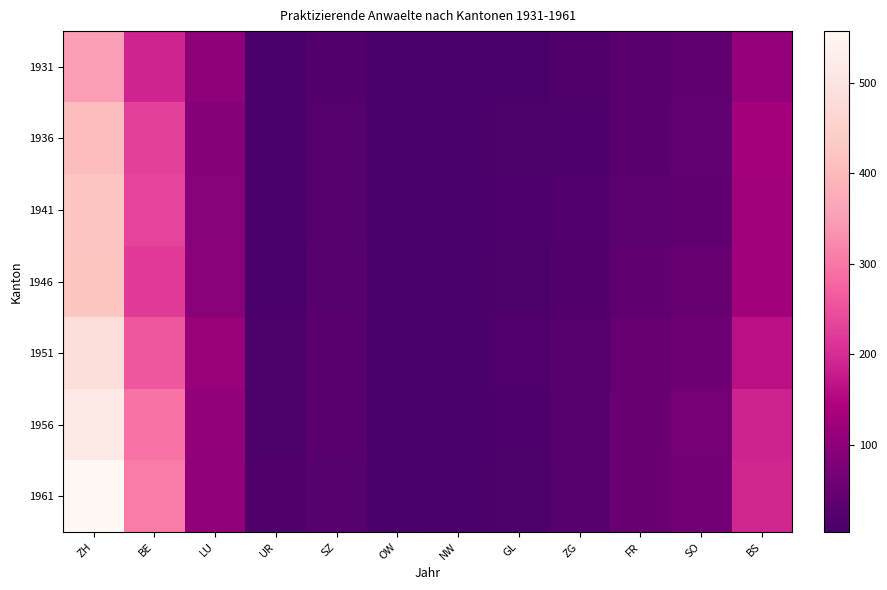

Count the number of categories in the chart.

12